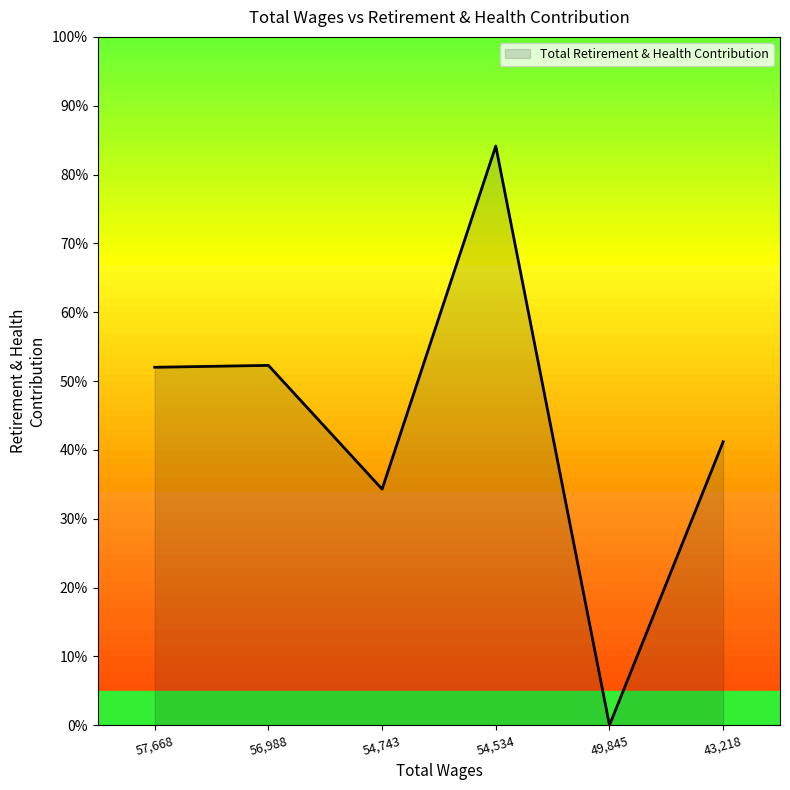

How many points are higher than both their immediate neighbors (excluding endpoints)?

2